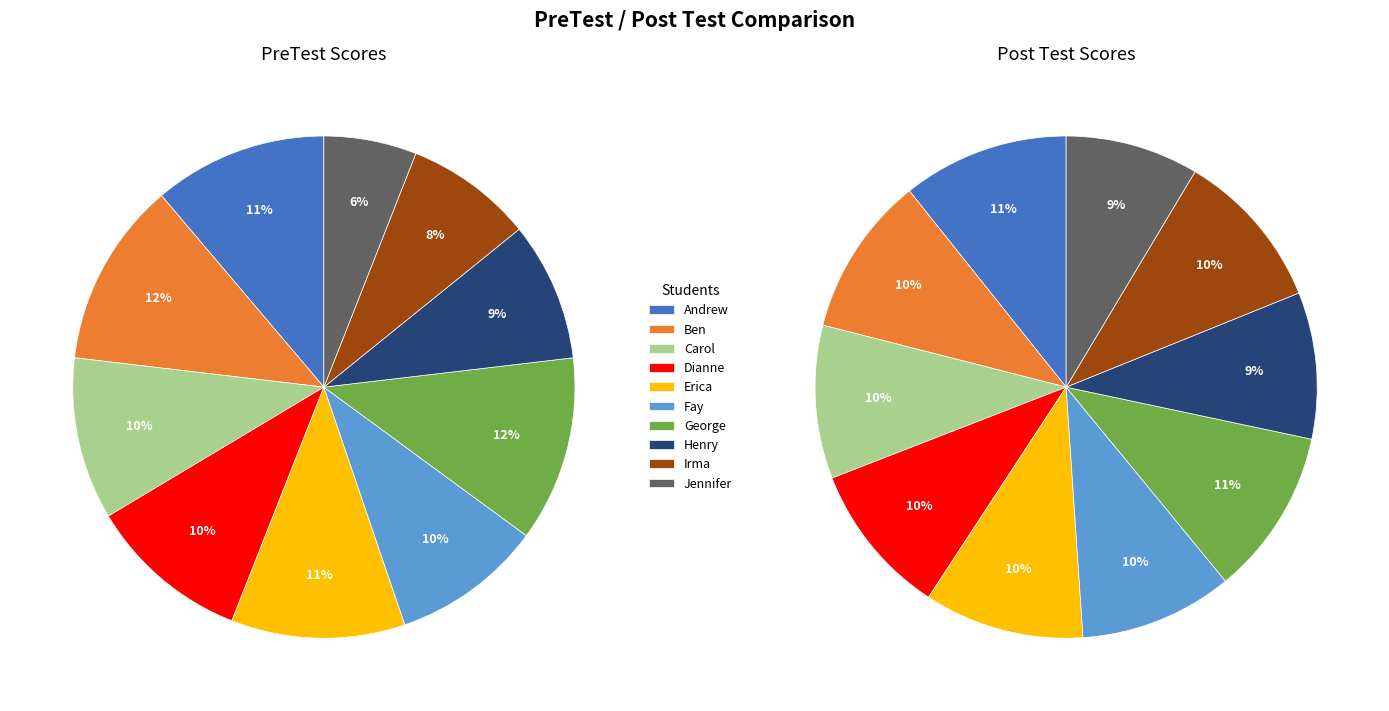

True or false: Jennifer accounts for 1% of the total.

False